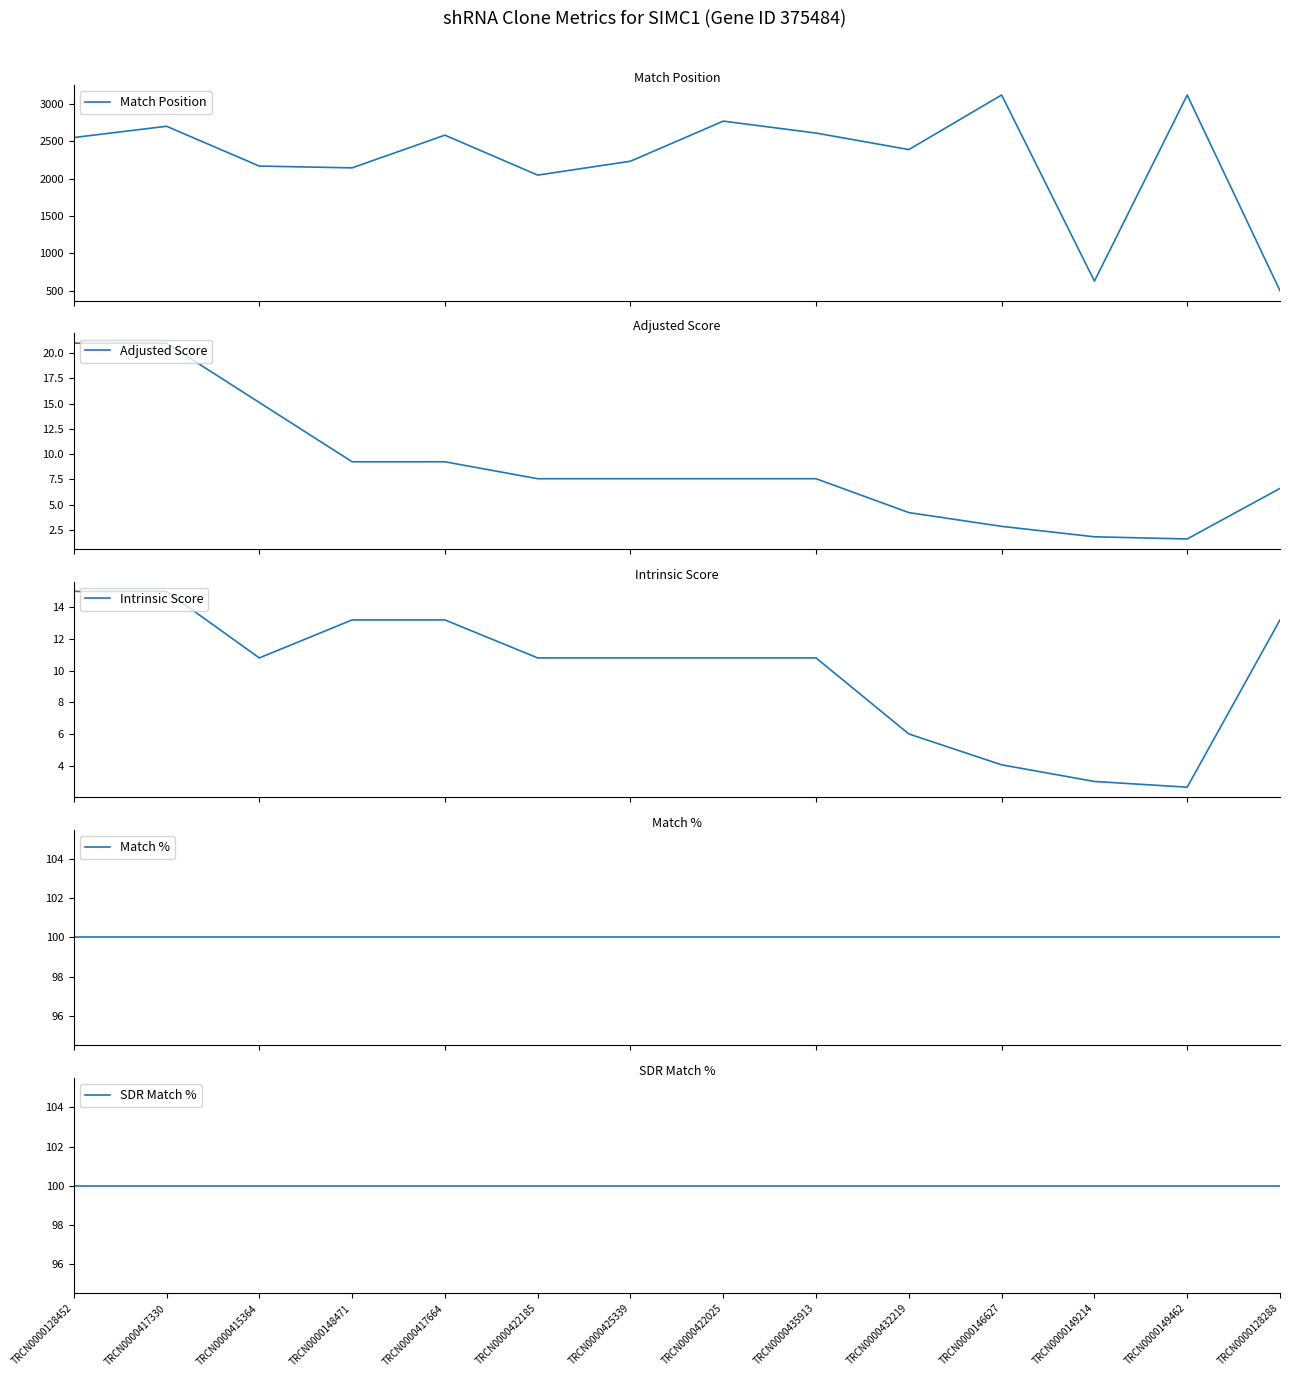

Does the chart have visible grid lines?

No